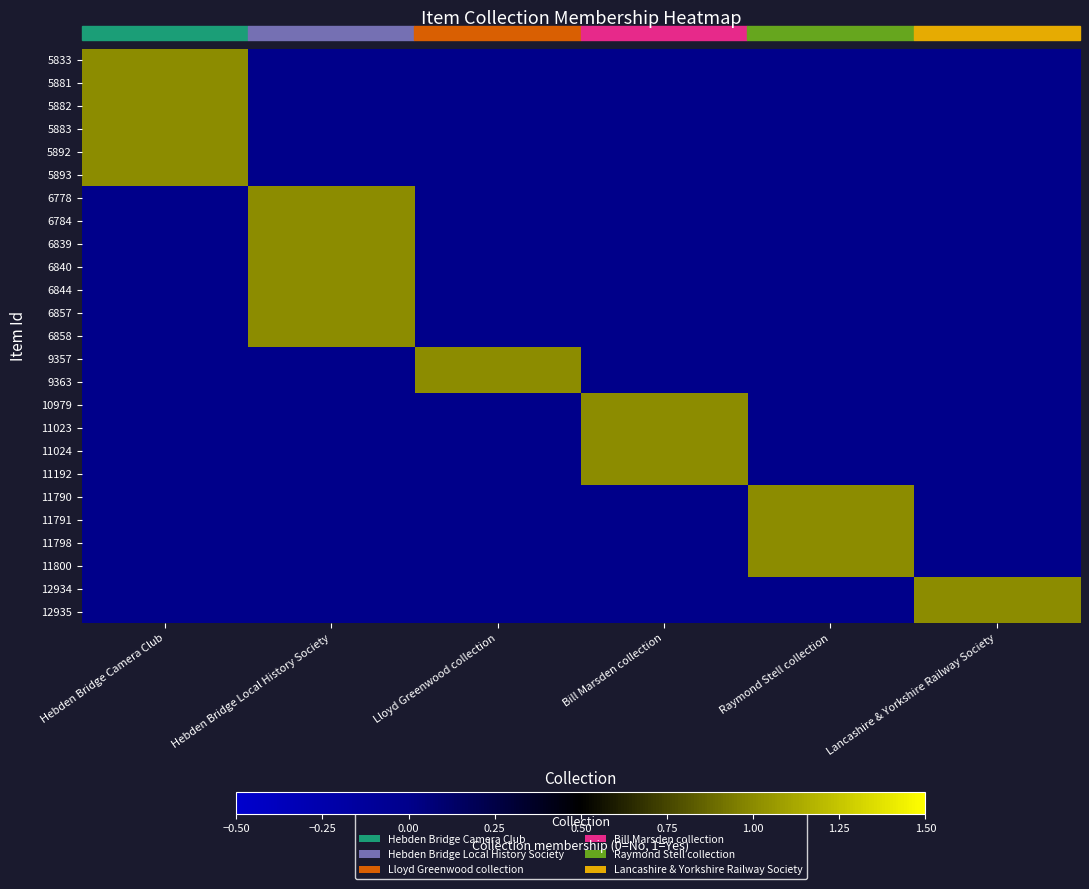

At which category is the sum across all series the highest?

Hebden Bridge Local History Society